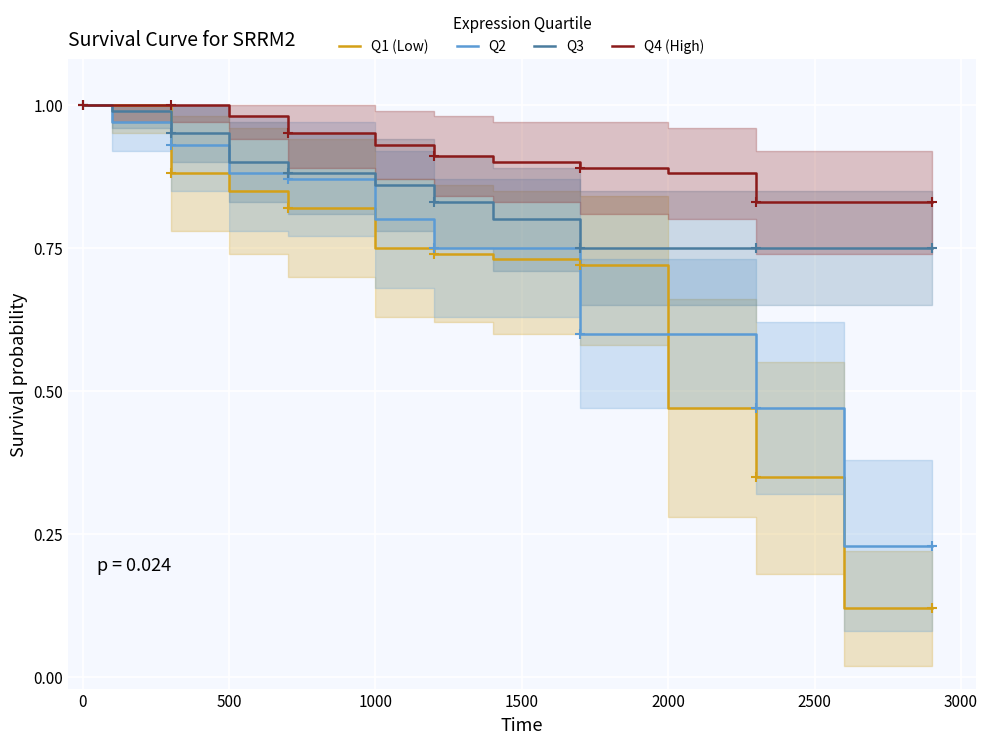

Which series has the largest Y range (max minus min)?

Q1 (Low)